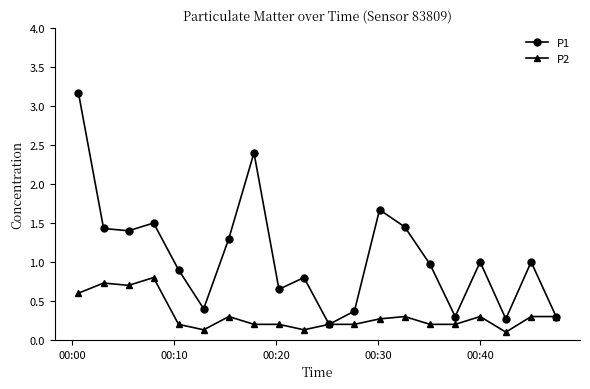

True or false: P2 has more than 1 interior local peaks.

True